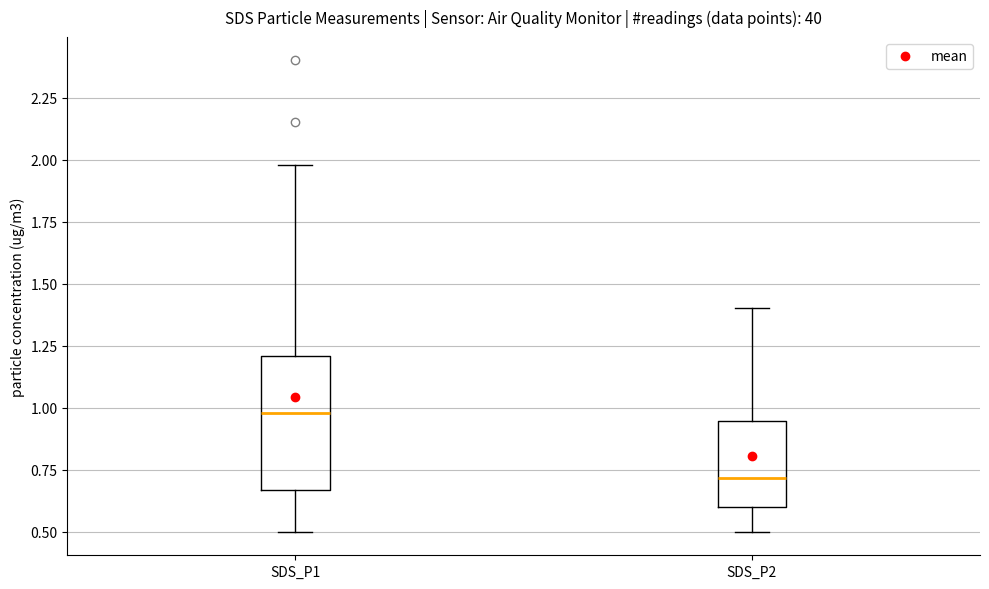

Reading left to right, transcribe this box plot: for each box, give where its median line is, the range the box spans, and where its two whiskers end, as read against the y-axis. The values are not printed on the chart, so give them approximately, as read against the axis.

SDS_P1: median 1.00, box 0.65 to 1.20, whiskers 0.50 to 2.00
SDS_P2: median 0.70, box 0.60 to 0.95, whiskers 0.50 to 1.40